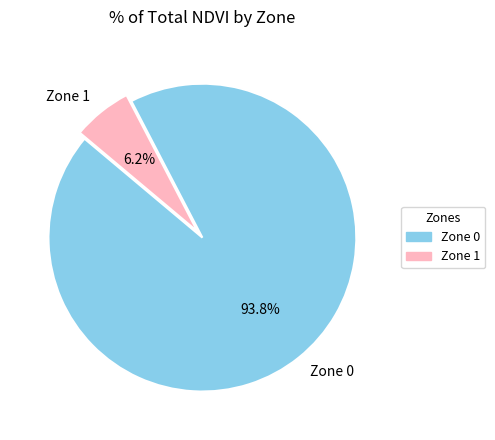

What is the majority slice?

Zone 0